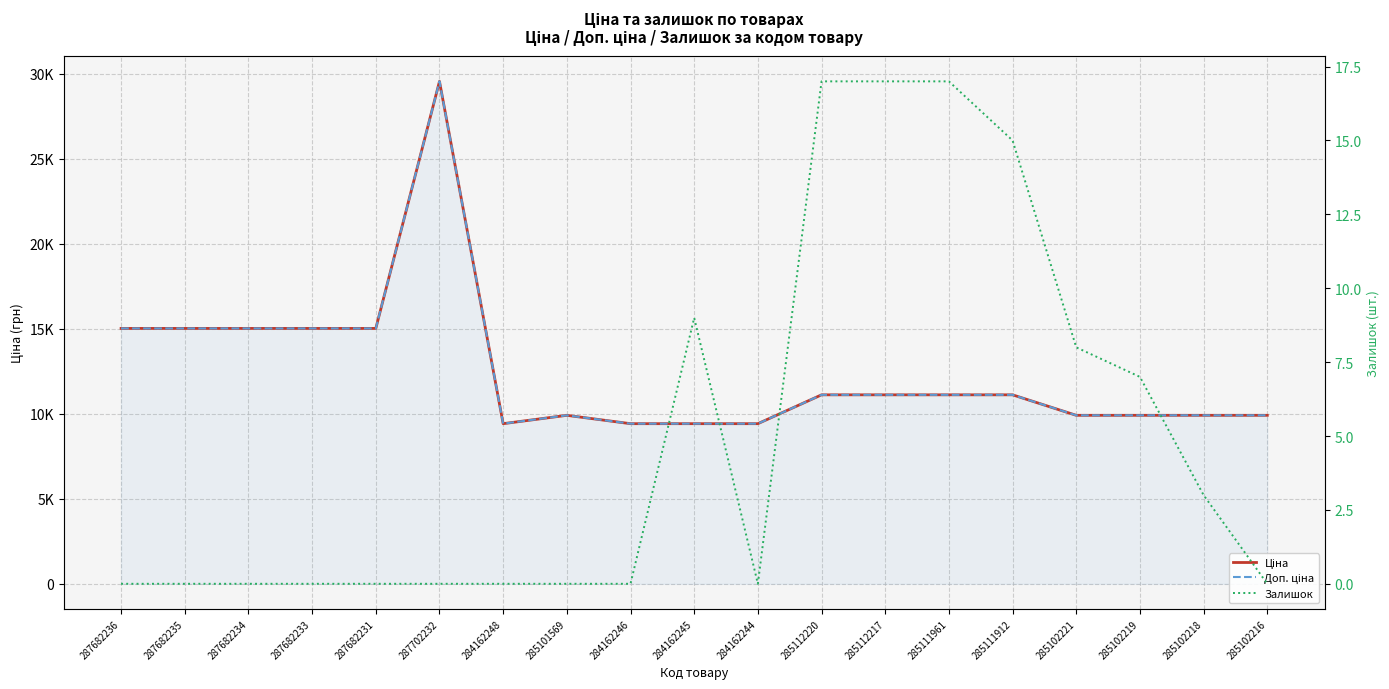

List the series in order of their peak value, lowest first.

Залишок, Ціна, Доп. ціна